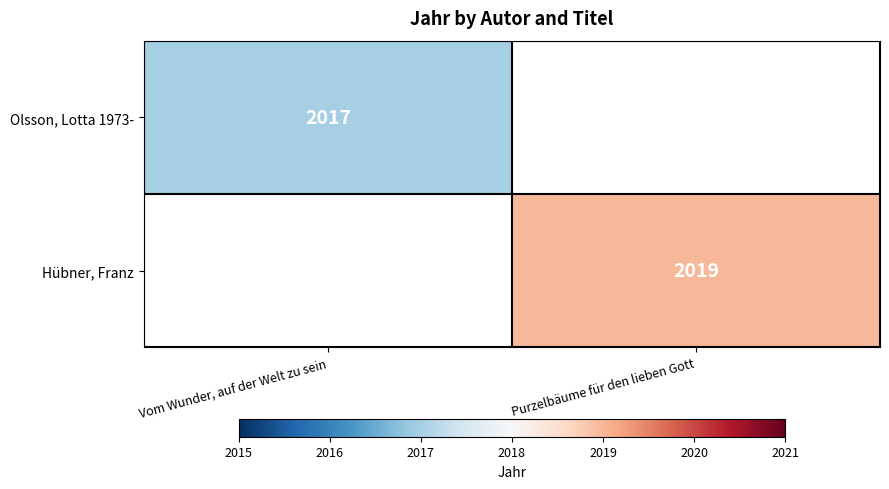

Which category has the highest value across all series?

Purzelbäume für den lieben Gott